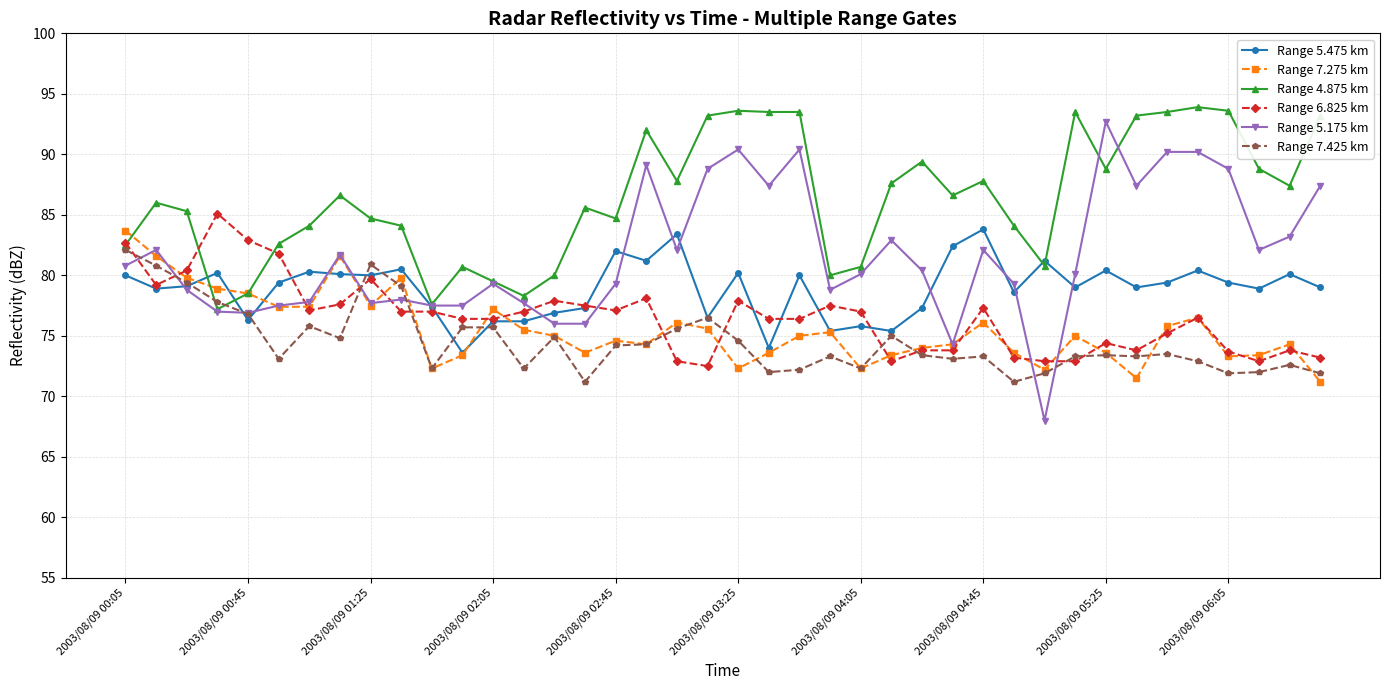

True or false: Range 4.875 km has more than 1 interior local peaks.

True